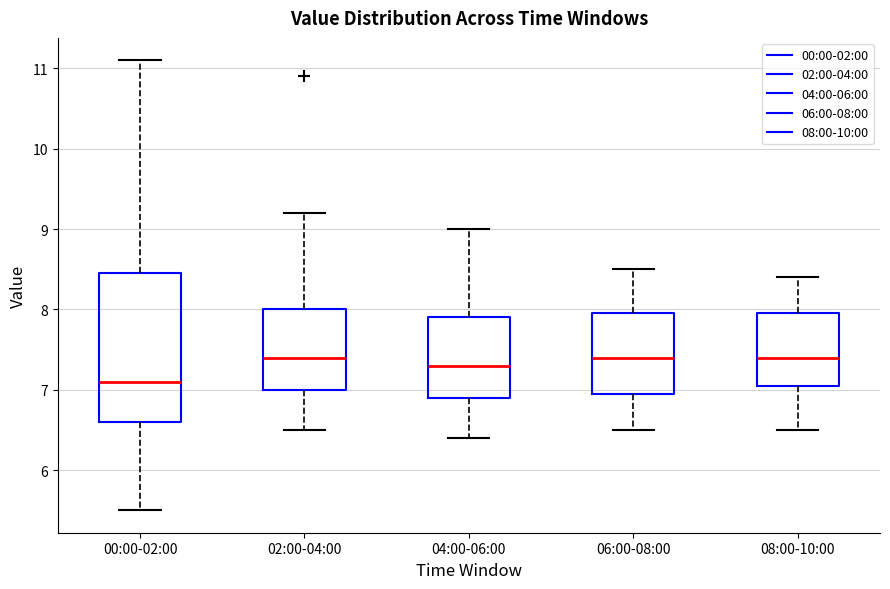

Which box's median line is the lowest?

00:00-02:00